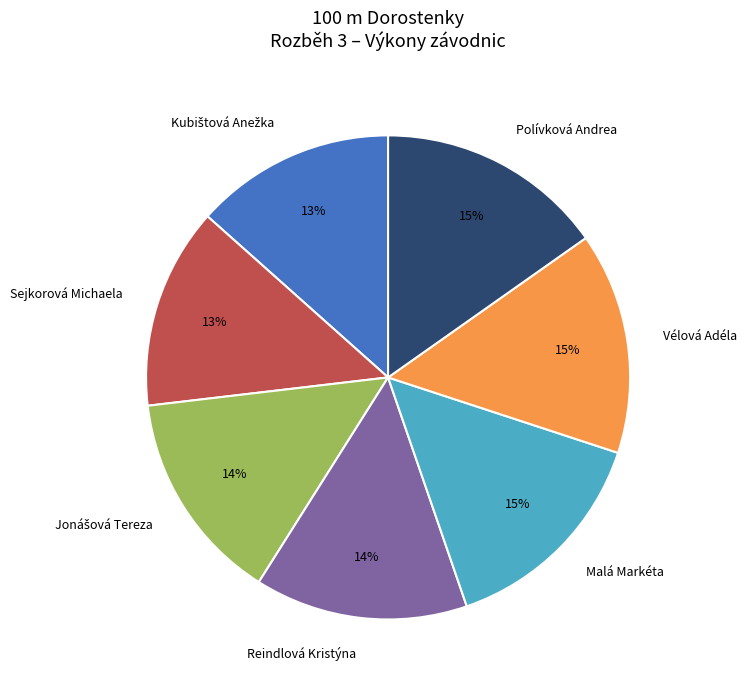

Does any single category account for the majority?

No